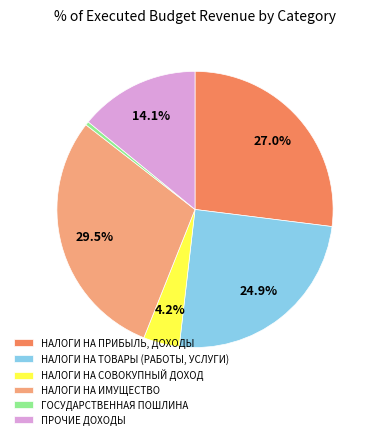

How many segments does this pie chart have?

6